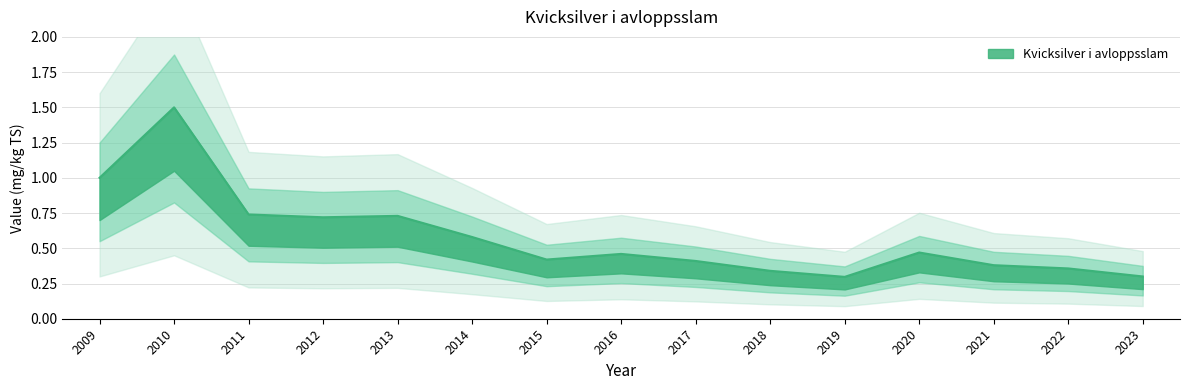

The chart shows a value of 0.5 at 2021. True or false?

False